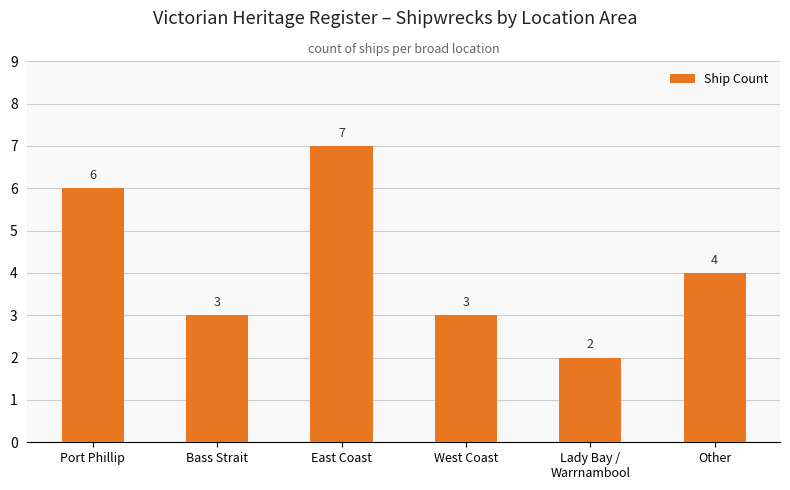

True or false: the data shows 2 at Bass Strait.

False